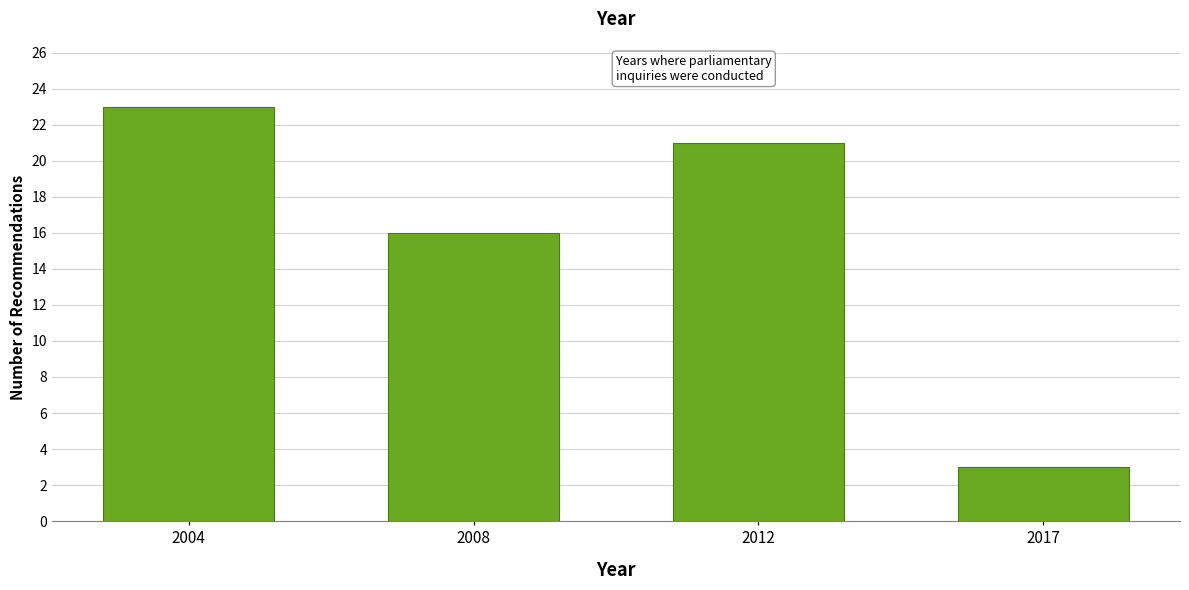

Reading left to right, extract all data points from this chart.

2004=23	2008=16	2012=21	2017=3